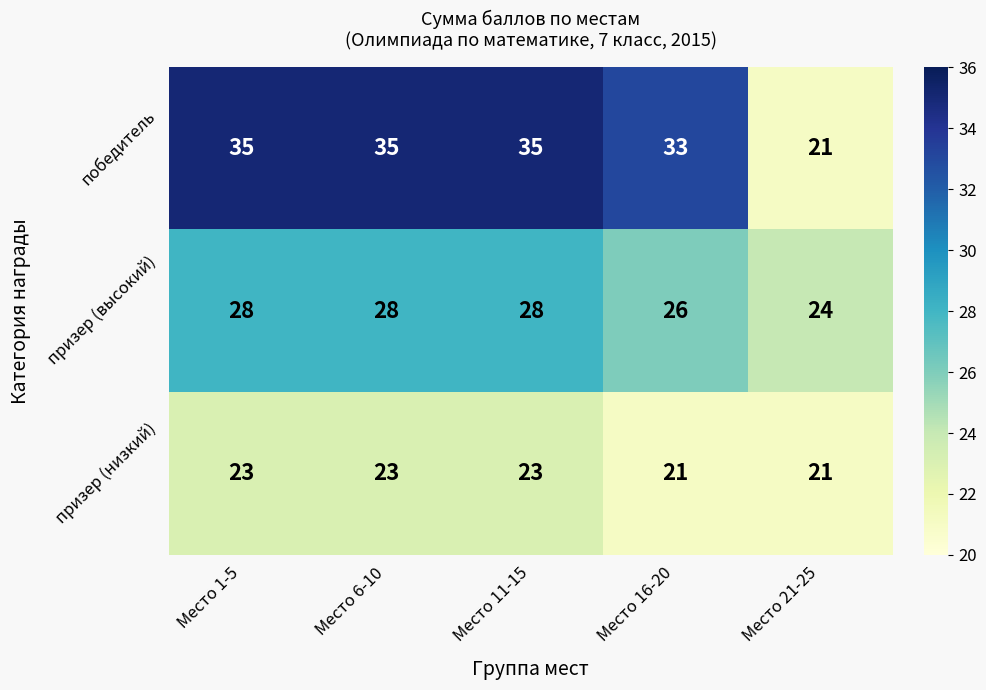

What is the highest value of the призер (высокий) series?

28